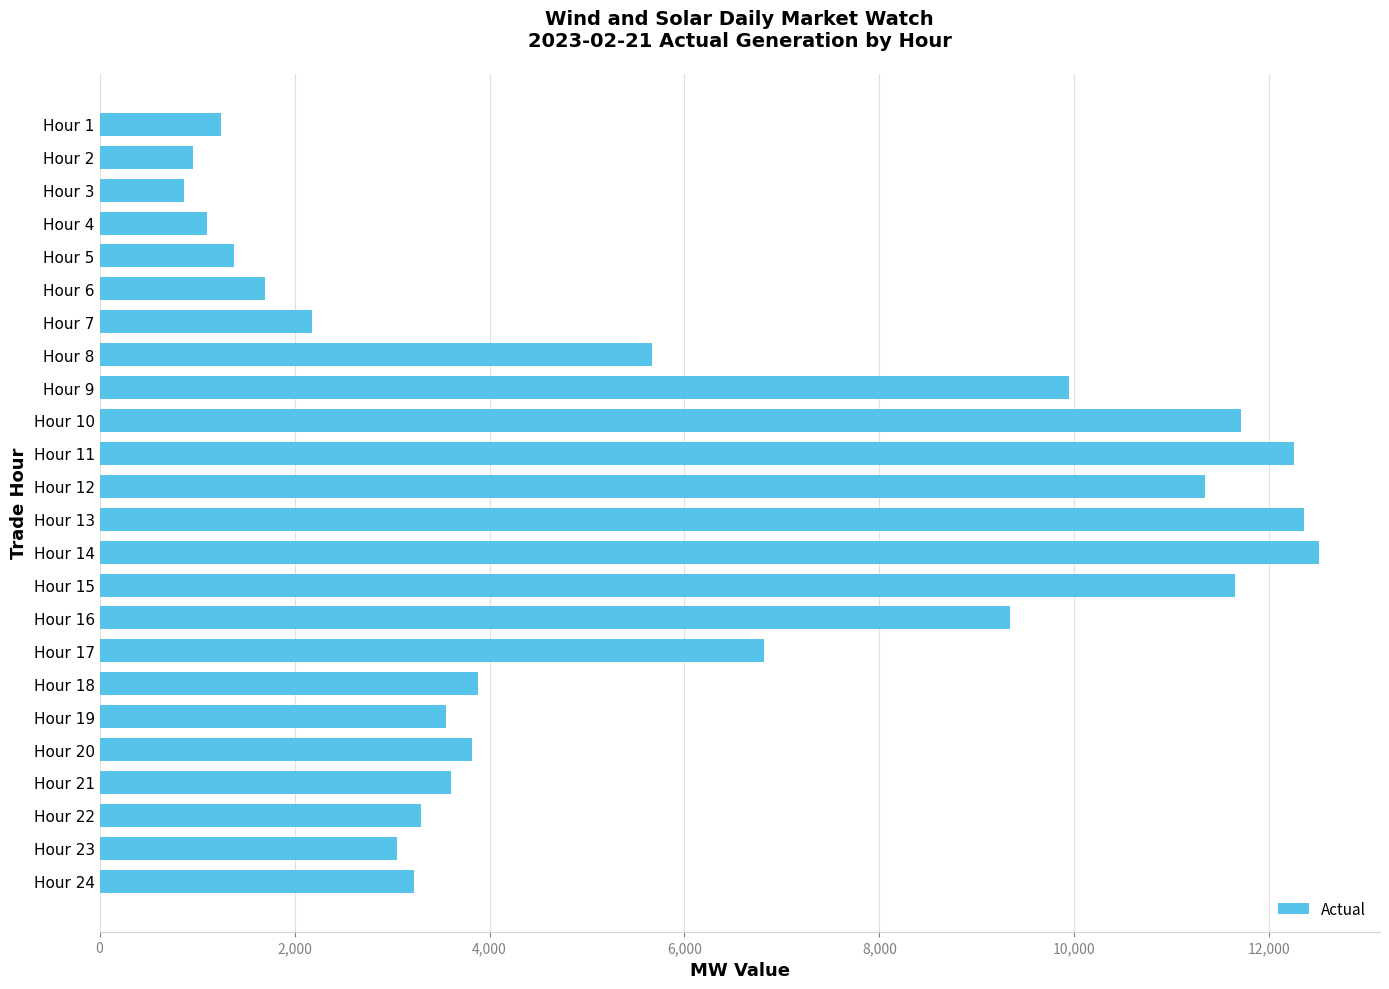

Is it true that the value at Hour 13 is 22050.5?

False